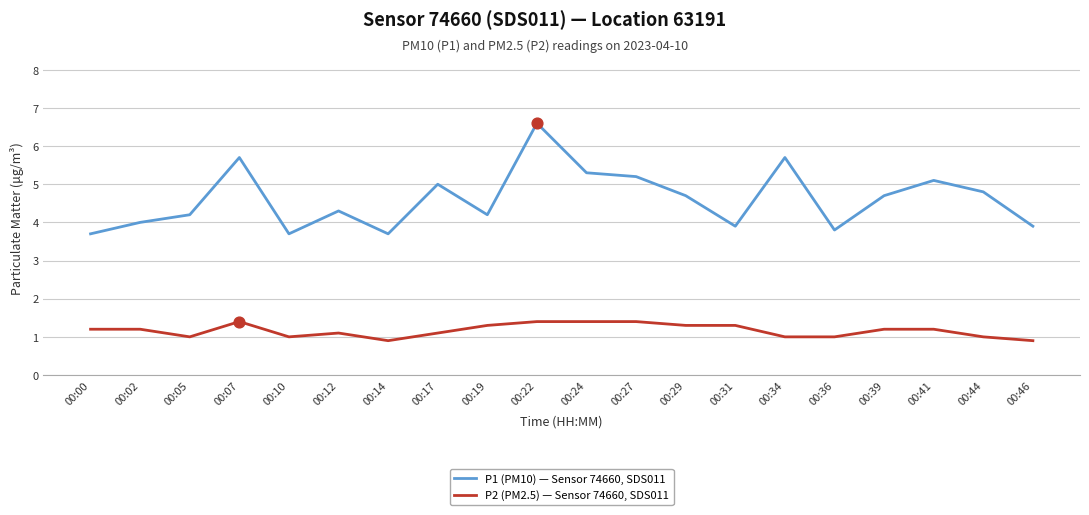

What is the difference between the highest and lowest values at 00:24?

3.9